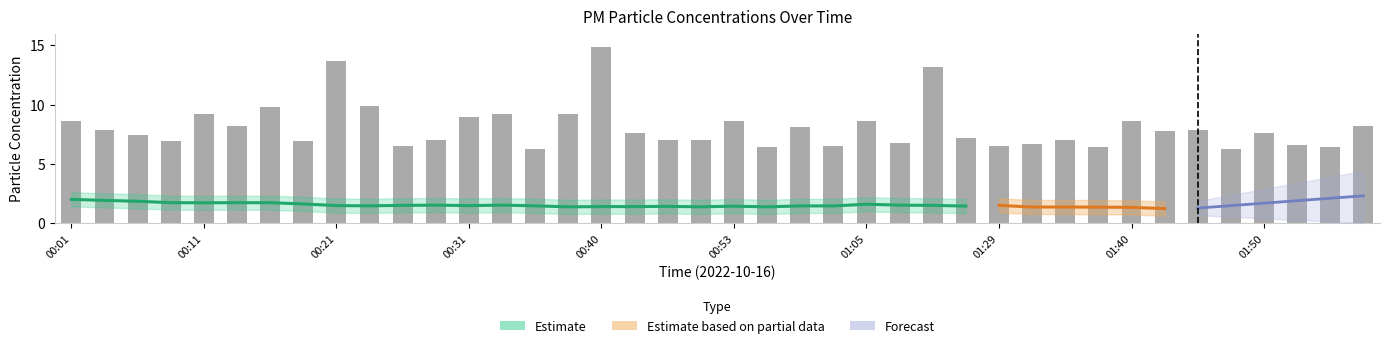

What is the value of the 2nd bar from the left?

7.8